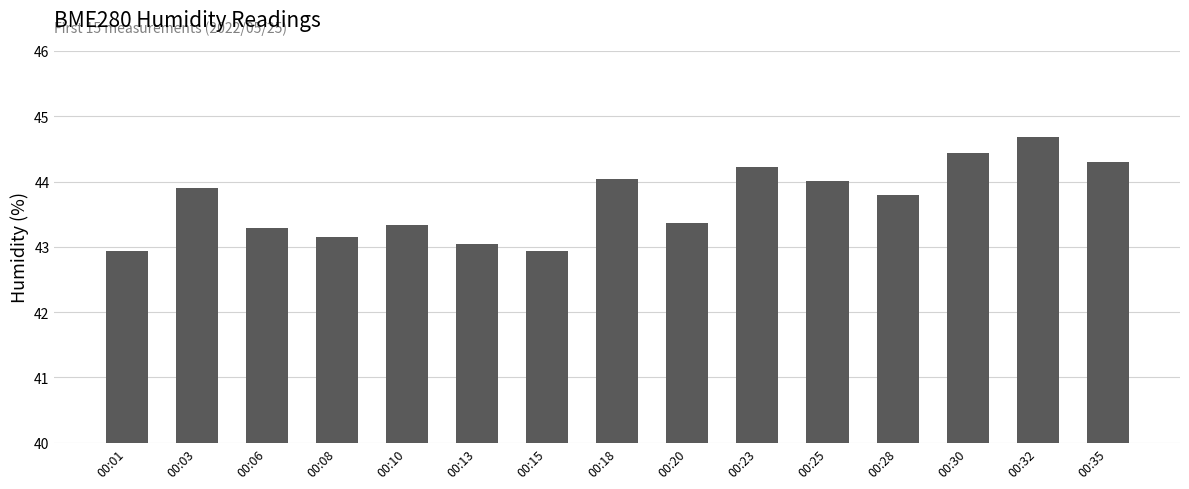

What is the smallest value displayed?

42.9